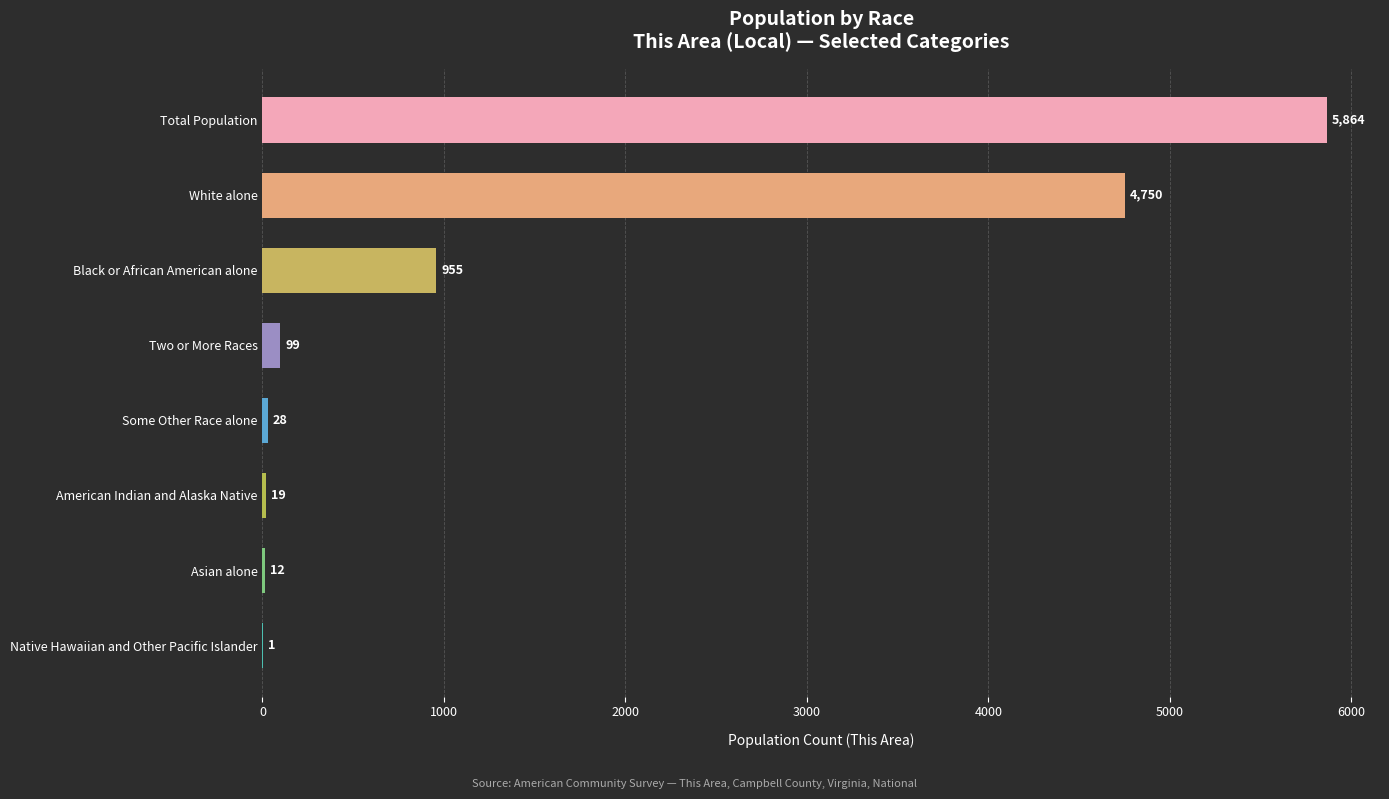

How many series are shown in this chart?

1